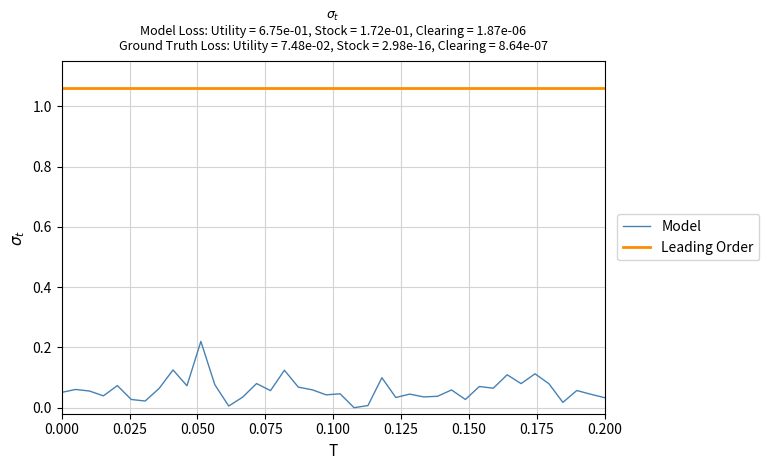

Which series has the widest spread of values?

Model